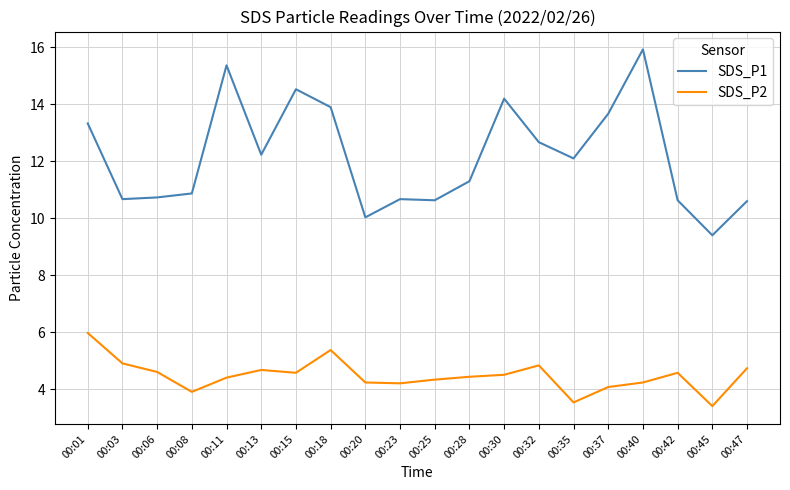

True or false: SDS_P2 has more than 2 points higher than both neighbors.

True